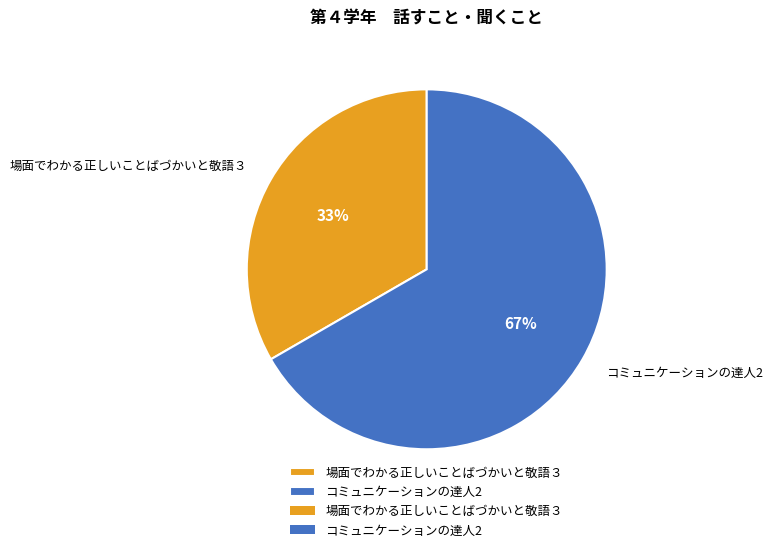

True or false: 場面でわかる正しいことばづかいと敬語３ accounts for 33% of the total.

True